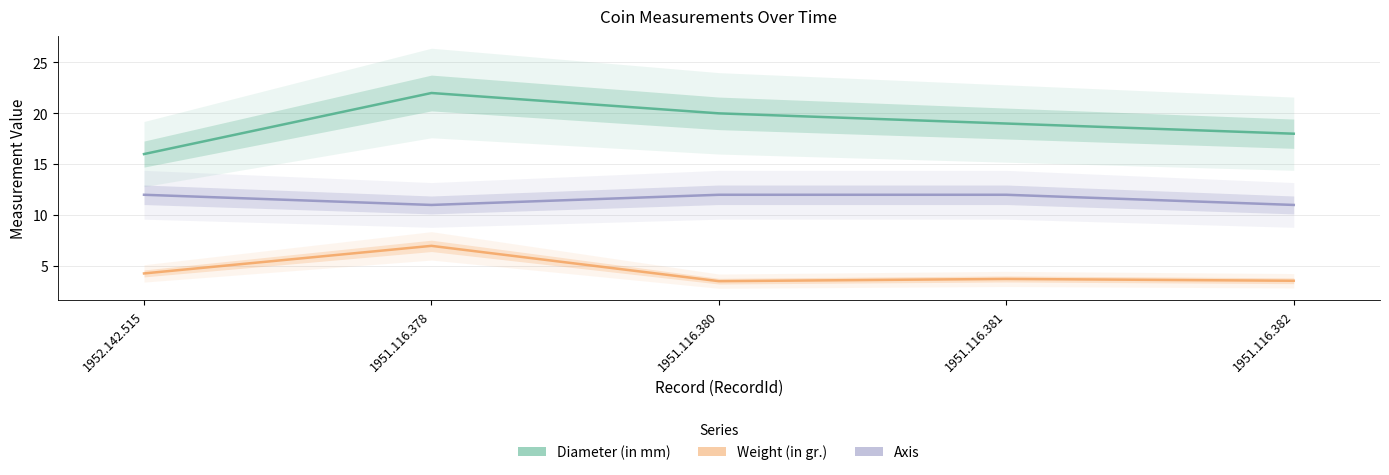

The value of Axis at 1952.142.515 is 5.0. True or false?

False